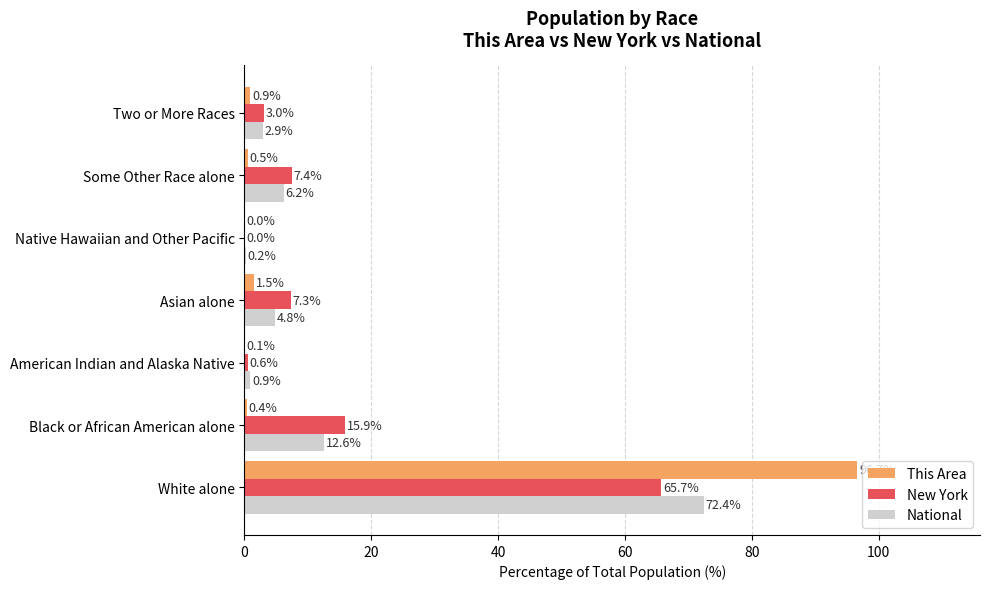

How many data points does each series have?

7